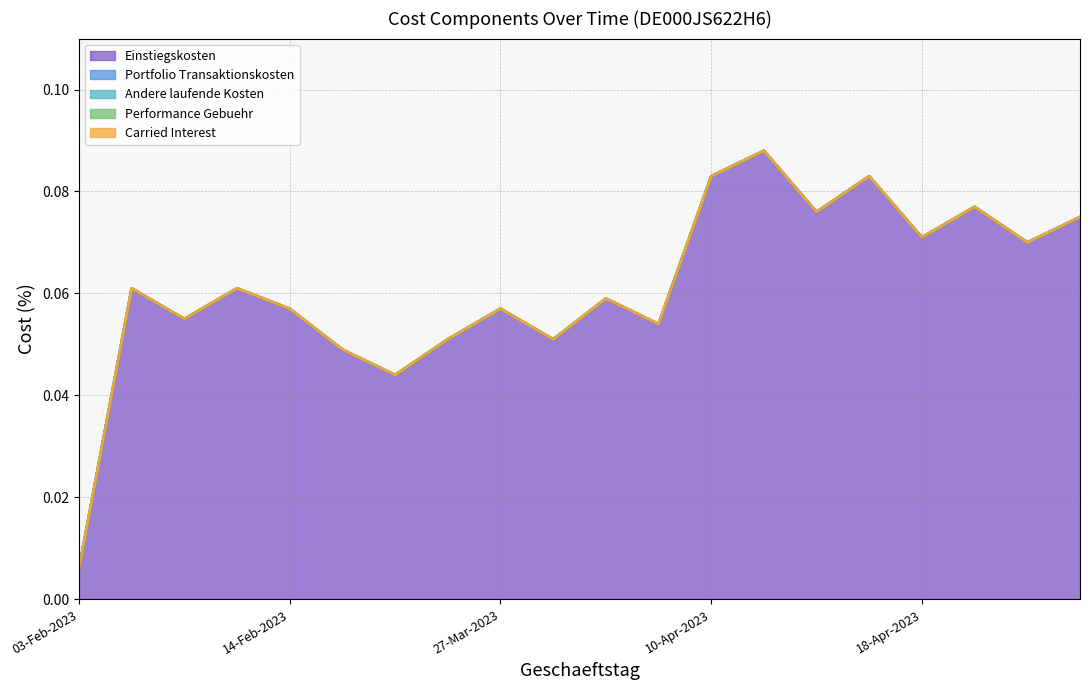

At which label does Andere laufende Kosten reach its peak?

03-Feb-2023